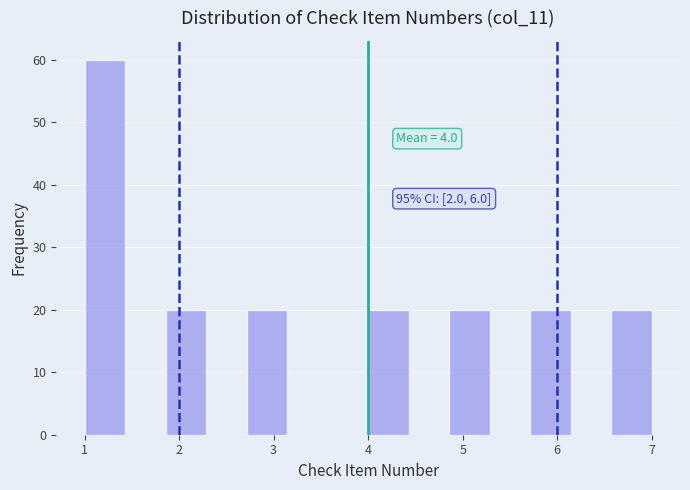

Which range on the x-axis has the tallest bar?

1.0 to 1.4